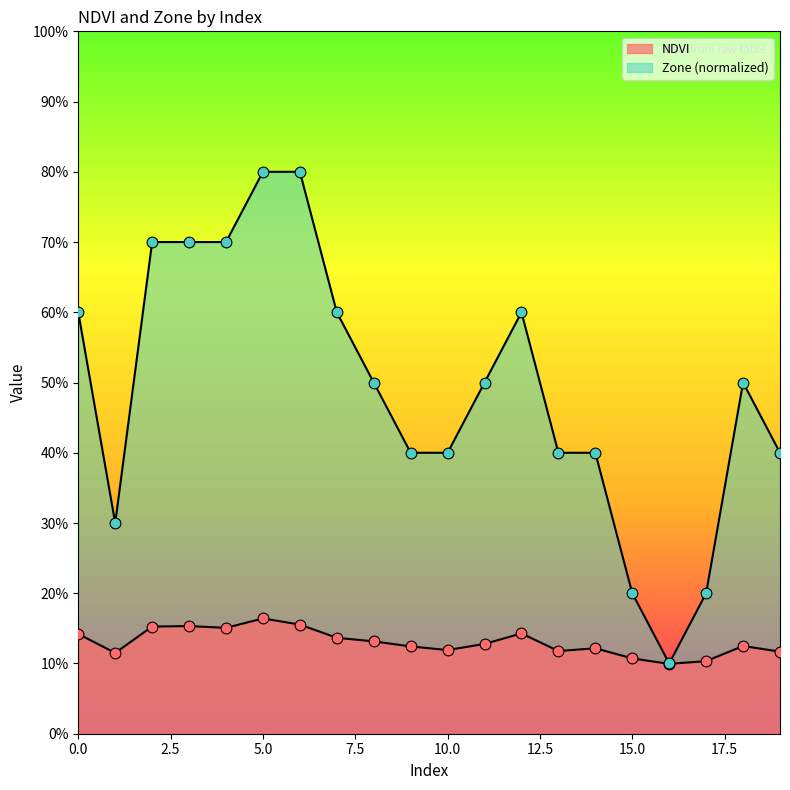

Which series has the largest Y range (max minus min)?

Zone